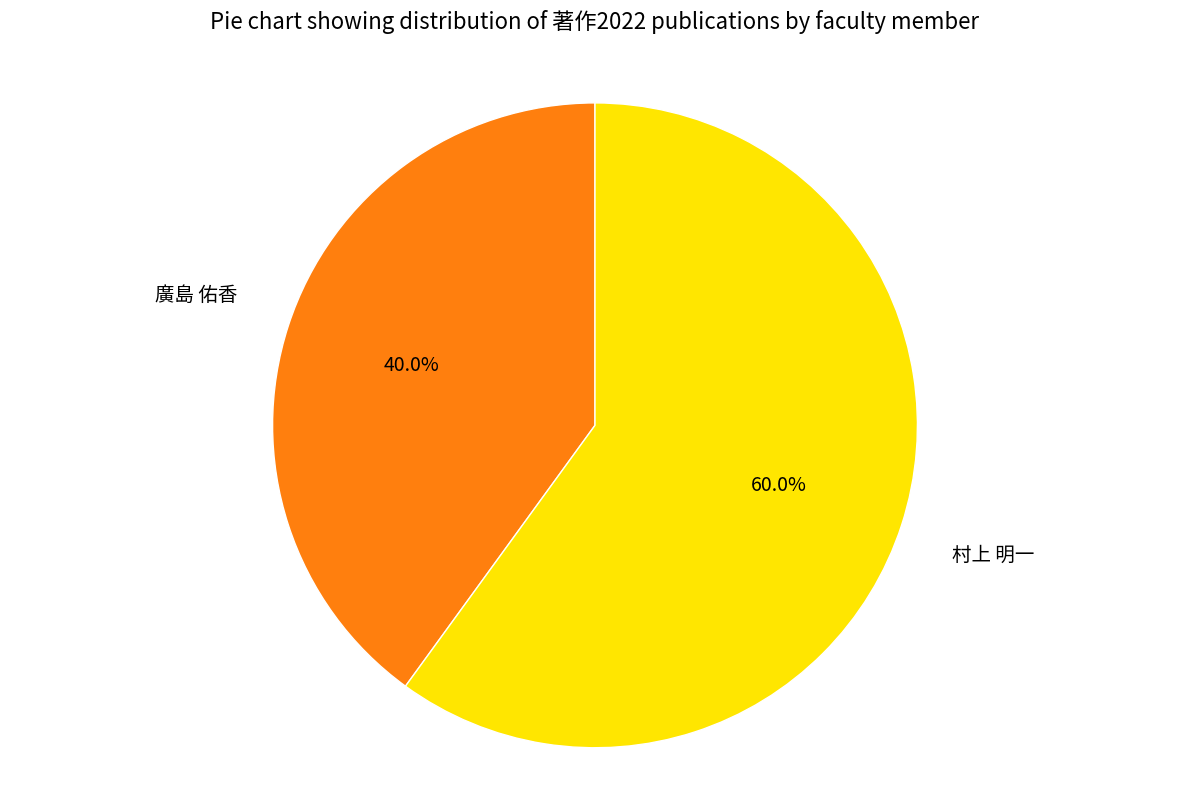

Does any single category account for the majority?

Yes